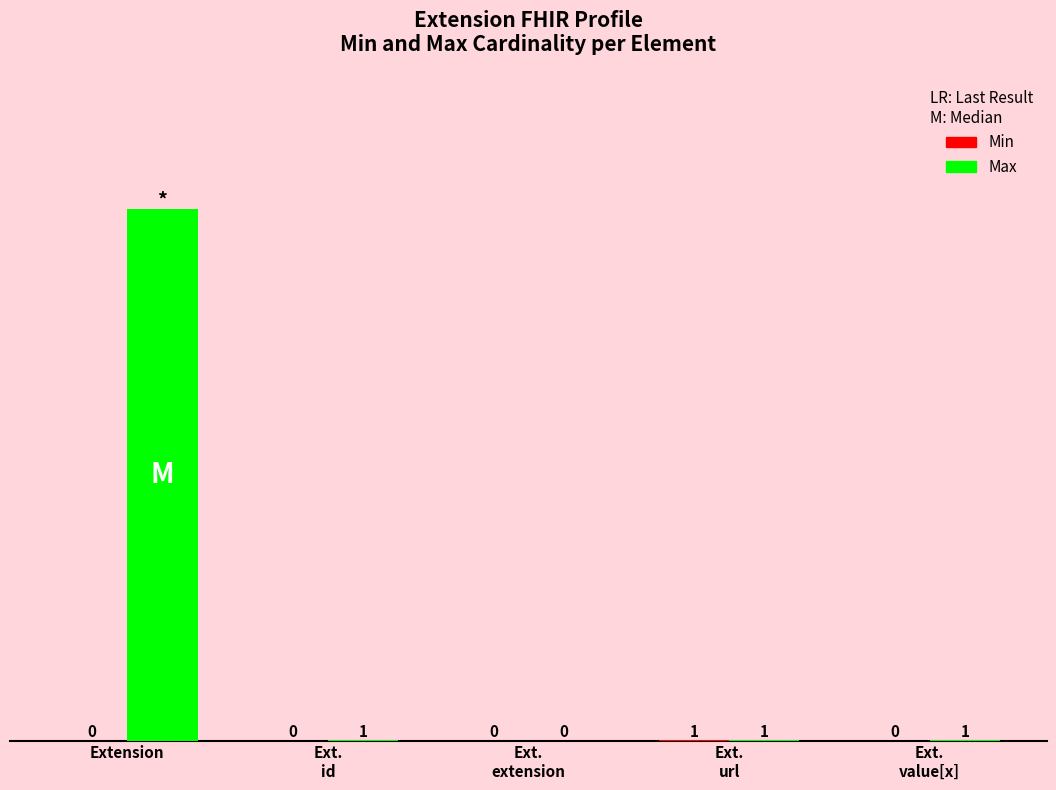

At which category is the sum across all series the highest?

Extension